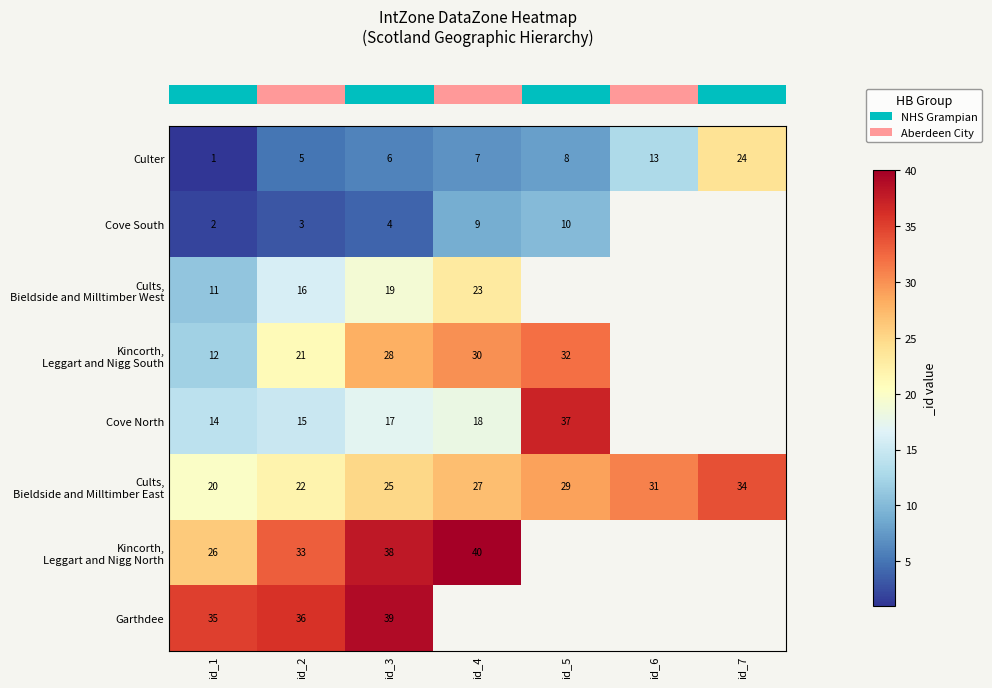

What is the difference between the highest and lowest values at id_2?

33.0